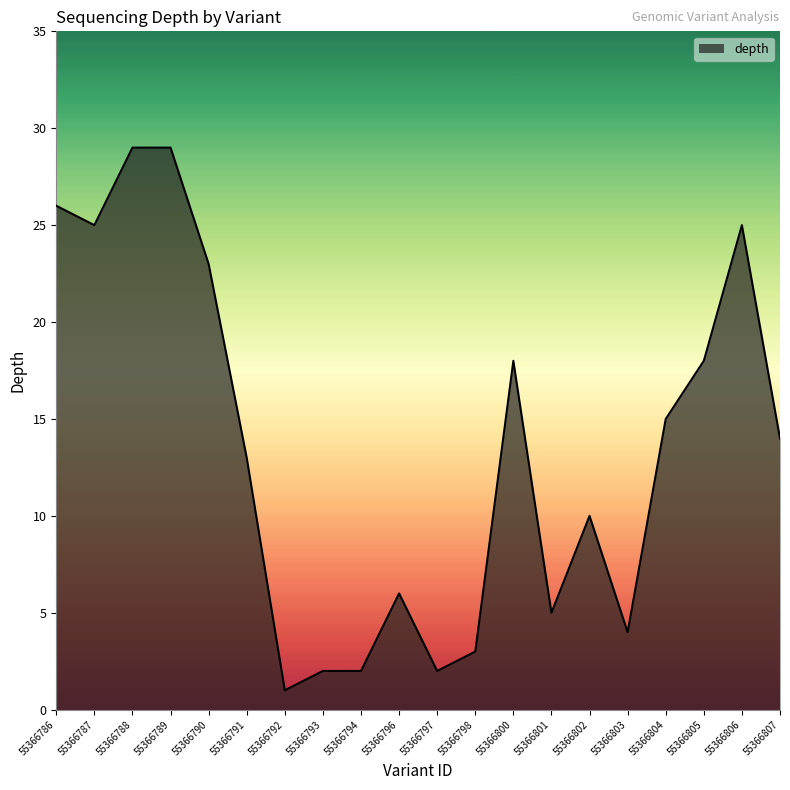

Reading left to right, list all the values displayed in this chart.

55366786=26	55366787=25	55366788=29	55366789=29	55366790=23	55366791=13	55366792=1	55366793=2	55366794=2	55366796=6	55366797=2	55366798=3	55366800=18	55366801=5	55366802=10	55366803=4	55366804=15	55366805=18	55366806=25	55366807=14